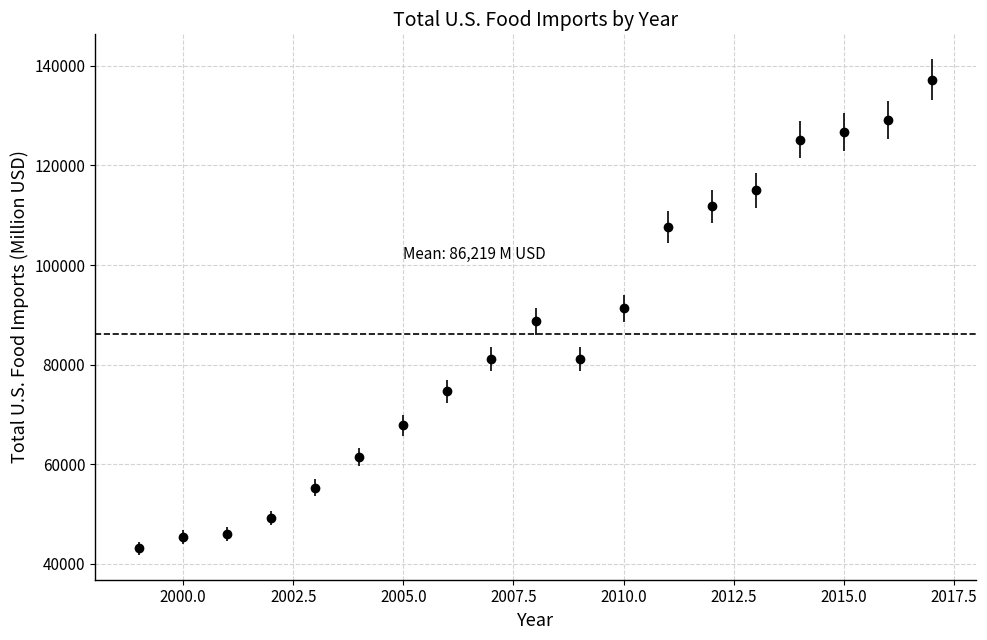

What is the difference between the maximum and second lowest values?

91819.9